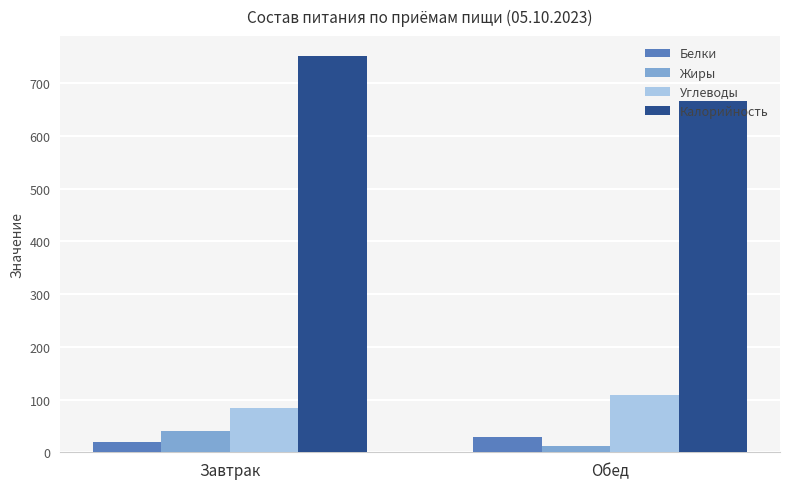

What is the average value of the Белки series?

24.3